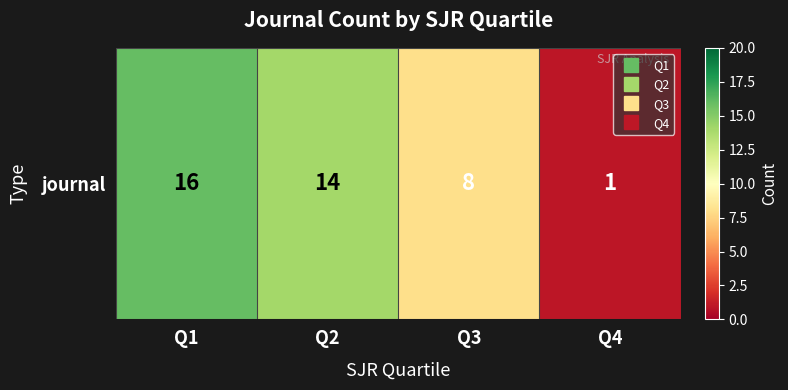

What is the difference between the values at Q3 and Q4?

7